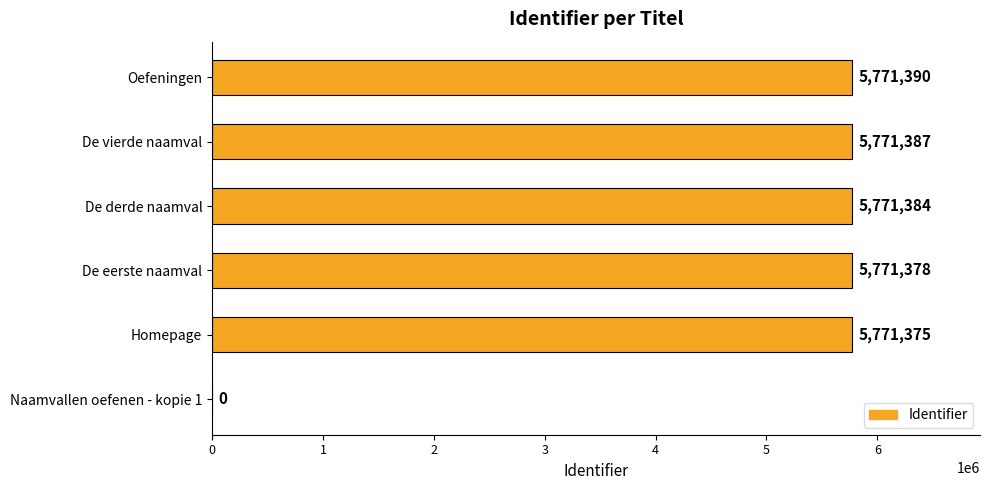

What is the sum of the values at Naamvallen oefenen - kopie 1 and De vierde naamval?

5771387